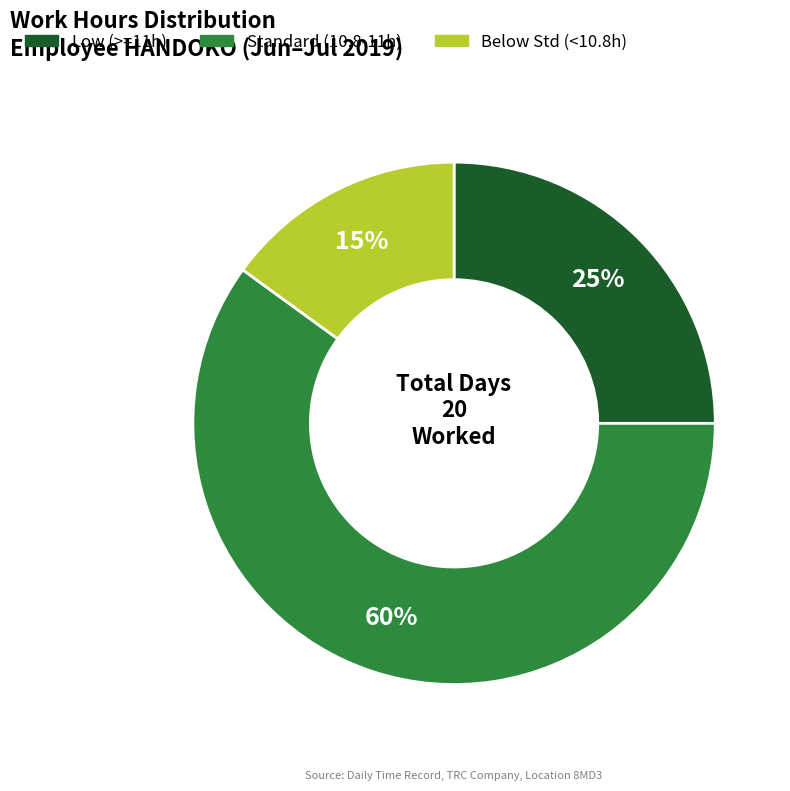

Is the sum of Below Std (<10.8h) and Standard (10.8-11h) greater than half?

Yes